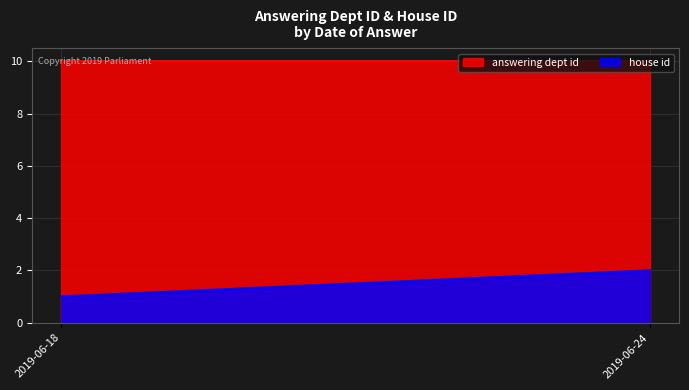

Which series has the largest range (max minus min)?

house id